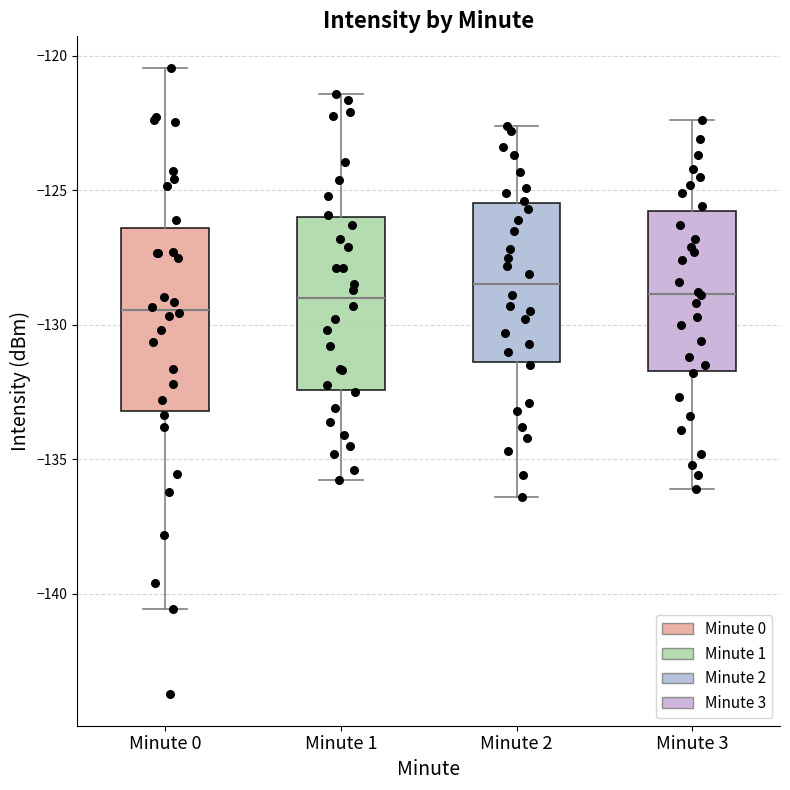

Reading left to right, transcribe this box plot: for each box, give where its median line is, the range the box spans, and where its two whiskers end, as read against the y-axis. The values are not printed on the chart, so give them approximately, as read against the axis.

Minute 0: median -129.5, box -133.0 to -126.5, whiskers -140.5 to -120.5
Minute 1: median -129.0, box -132.5 to -126.0, whiskers -136.0 to -121.5
Minute 2: median -128.5, box -131.5 to -125.5, whiskers -136.5 to -122.5
Minute 3: median -129.0, box -131.5 to -126.0, whiskers -136.0 to -122.5